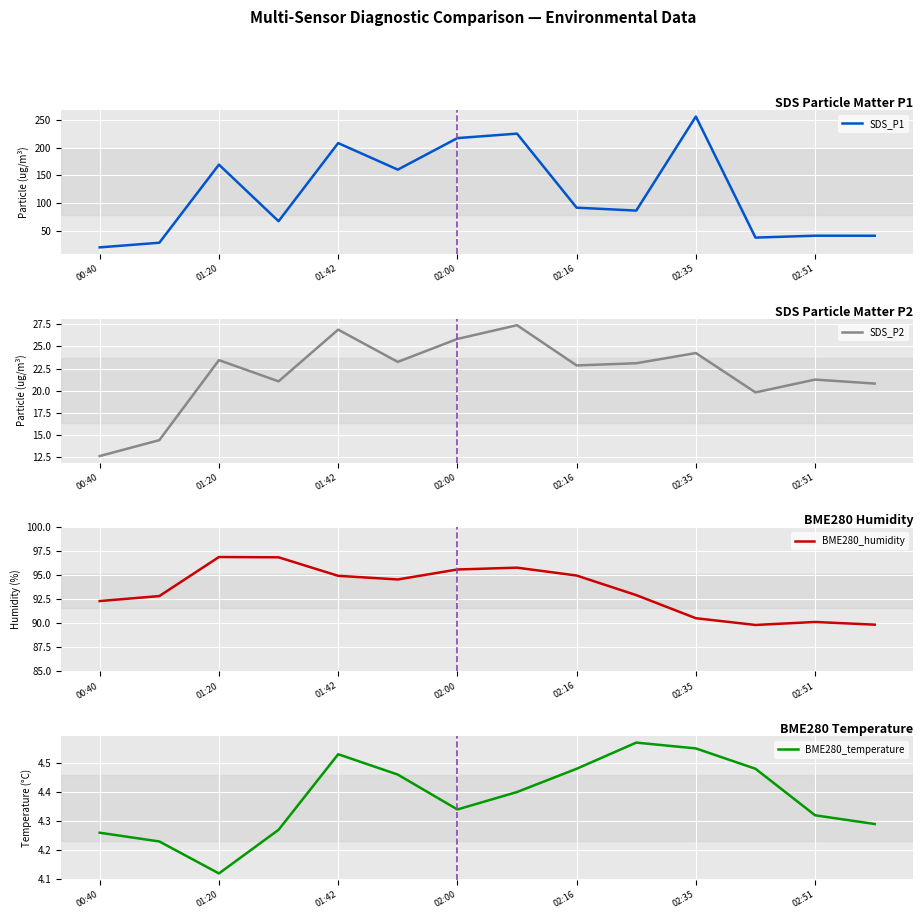

What is the label of the 1st point from the left?

00:40